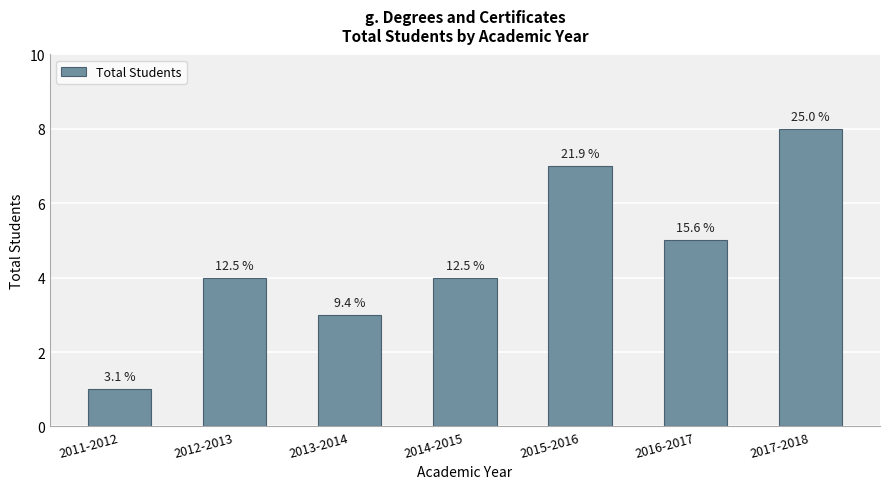

What is the average value?

5